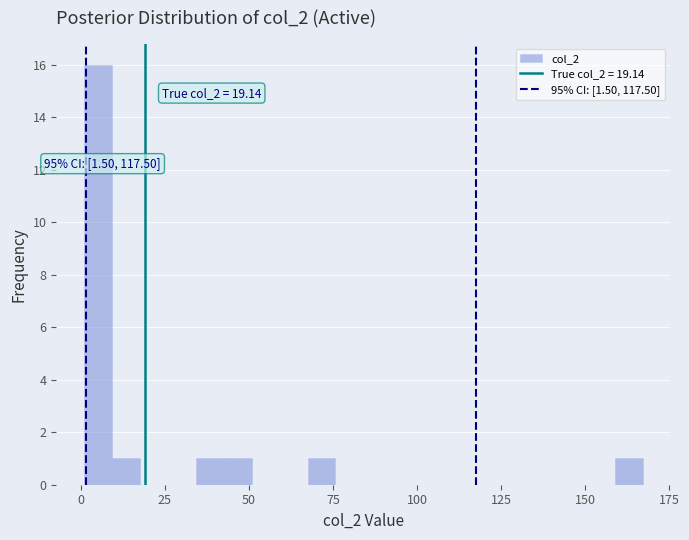

Around what value on the x-axis is the tallest bar? Give the approximate position of its centre, as read against the axis.

5